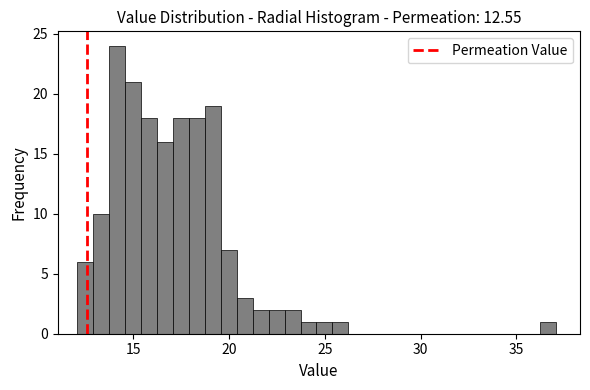

Read against the x-axis, roughly where is the centre of the tallest bar?

14.0